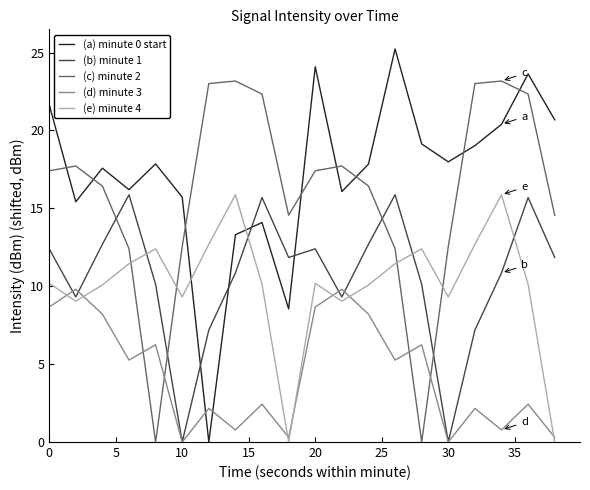

What is the maximum value for (d) minute 3?

9.8